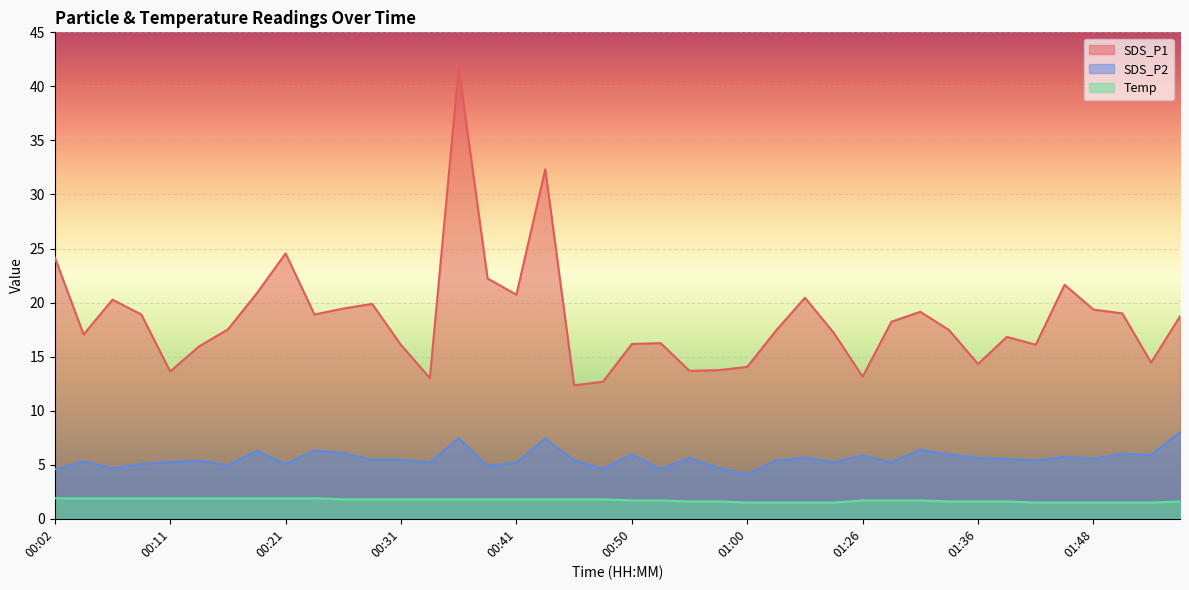

At which category is the sum across all series the highest?

00:36